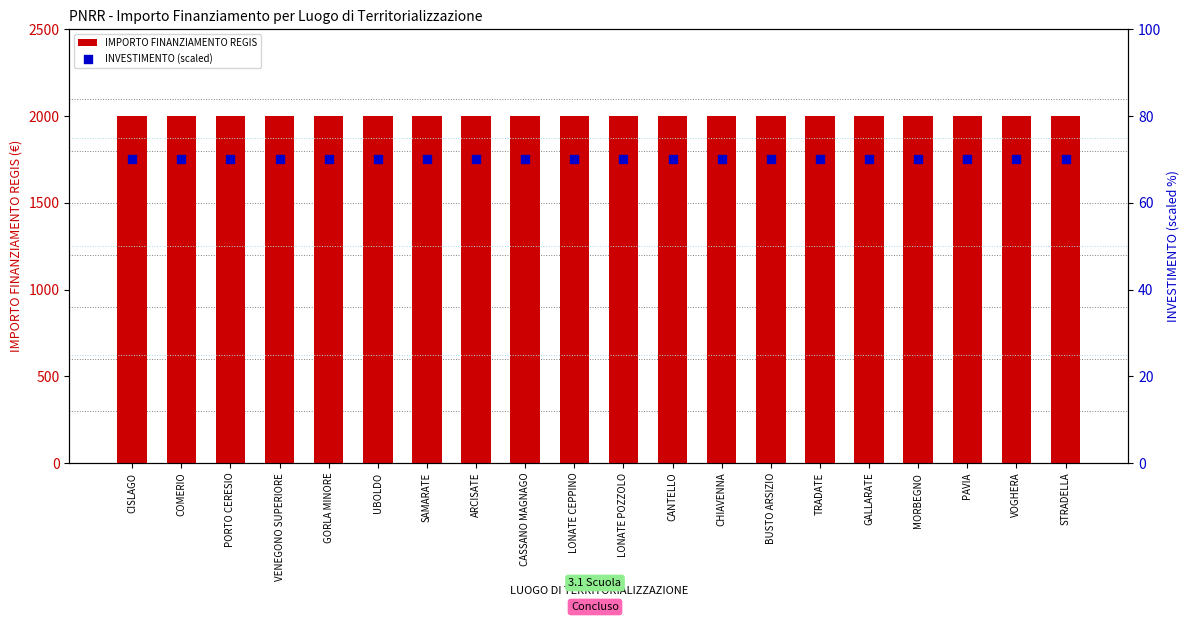

Which series contains the lowest Y value?

INVESTIMENTO (scaled)